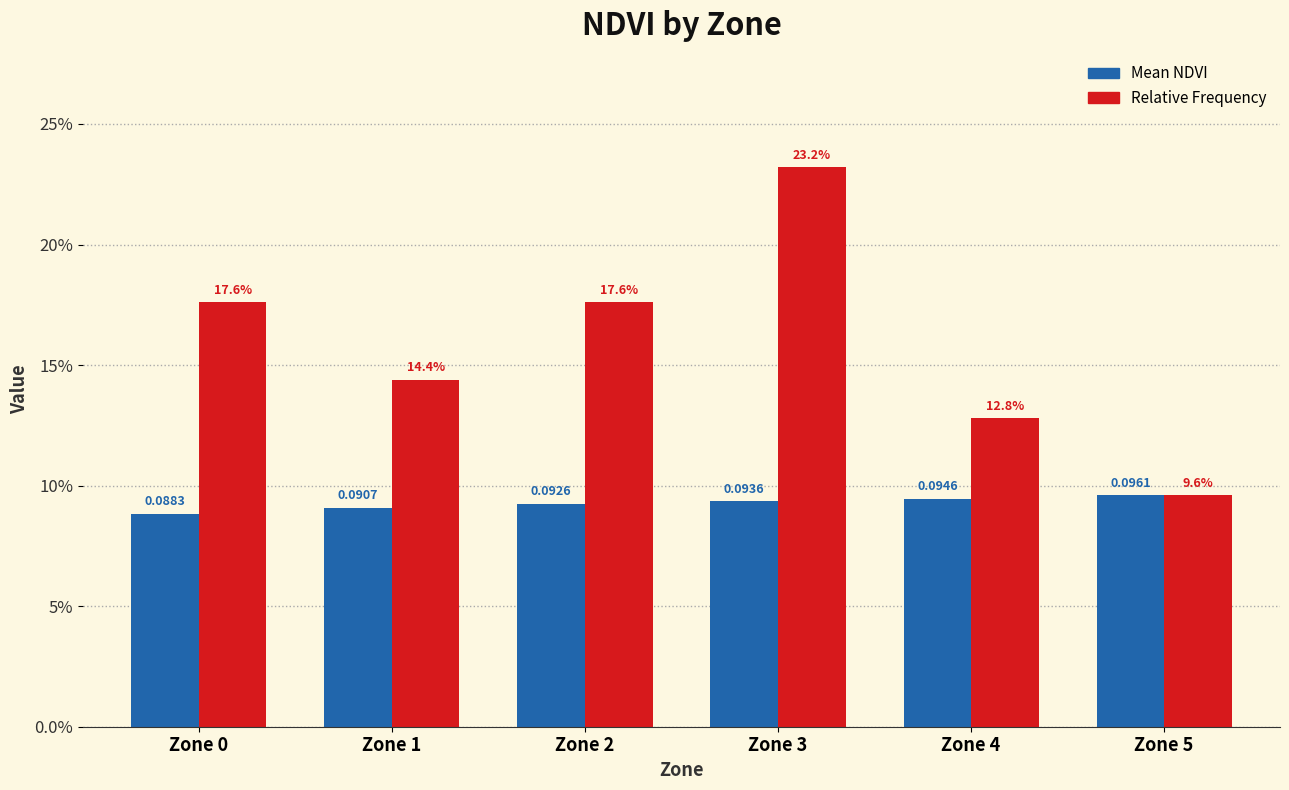

At Zone 1, list the series in order from largest to smallest.

Relative Frequency, Mean NDVI